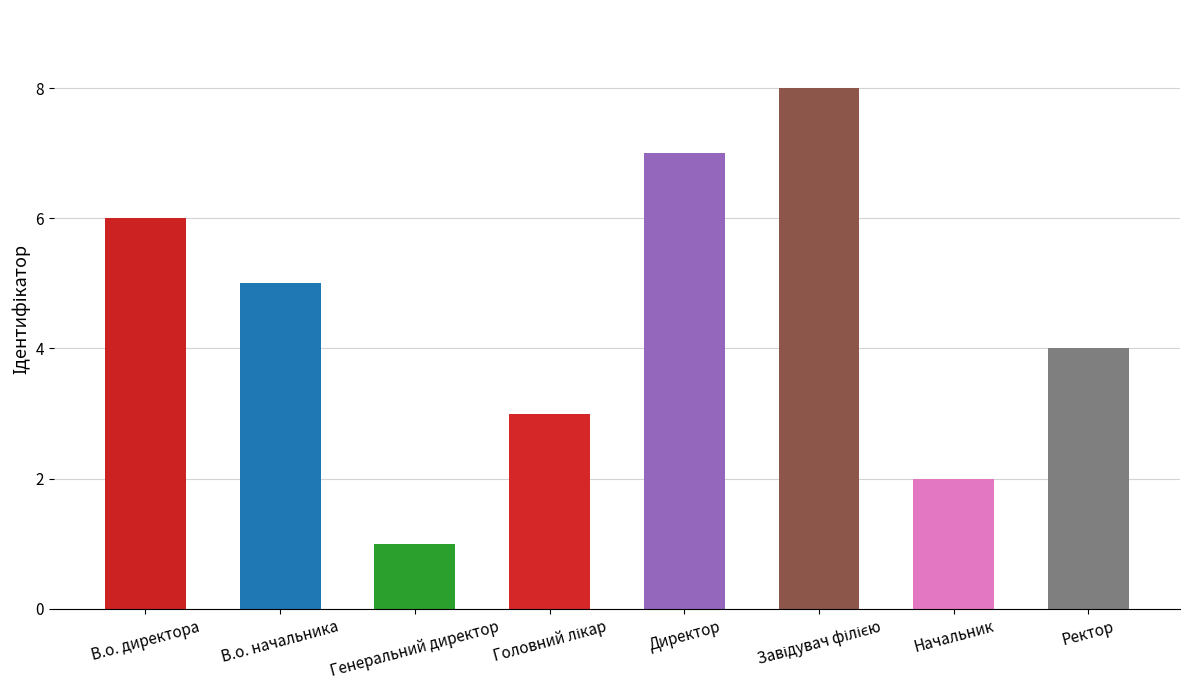

Is it true that the value at В.о. начальника is 7?

False